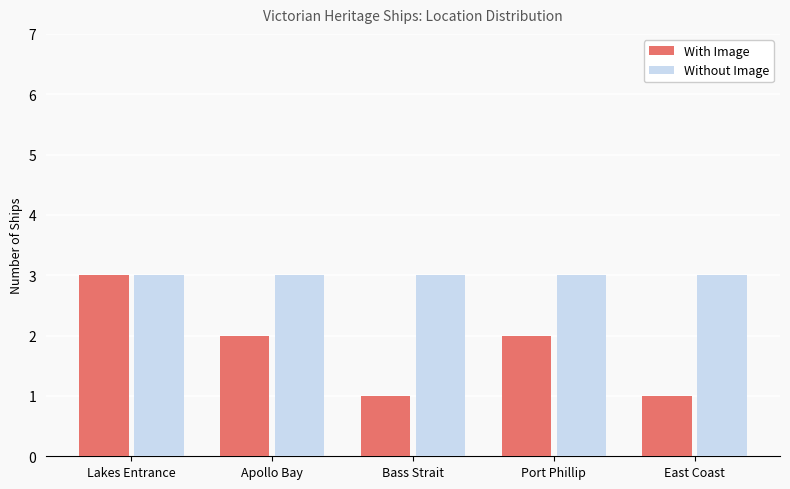

Reading right to left, list all the values displayed in this chart.

With Image: 1	2	1	2	3
Without Image: 3	3	3	3	3